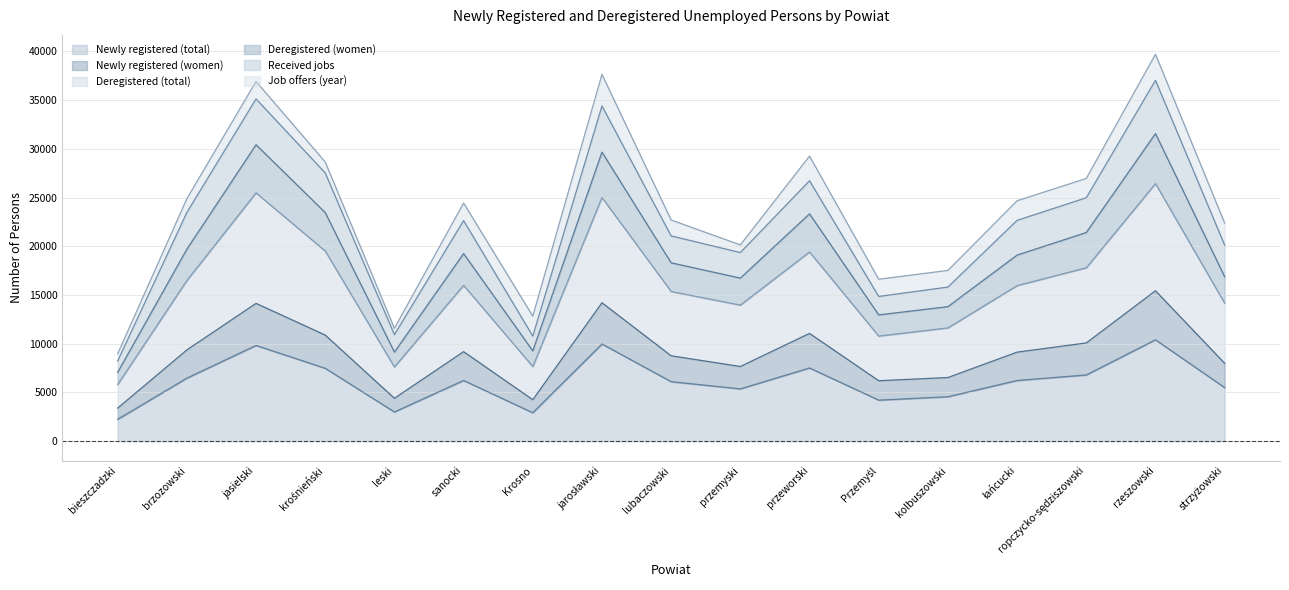

Read the Newly registered (total) value at strzyżowski.

5500